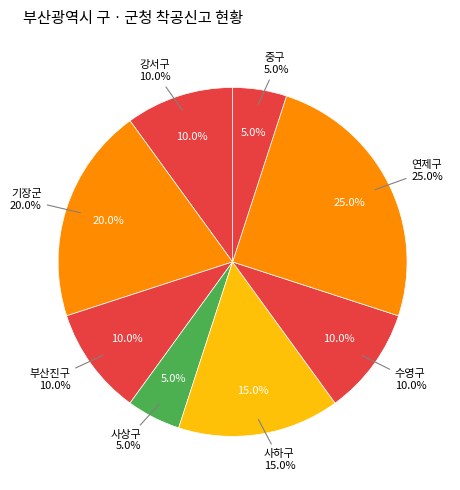

Does any single category account for the majority?

No